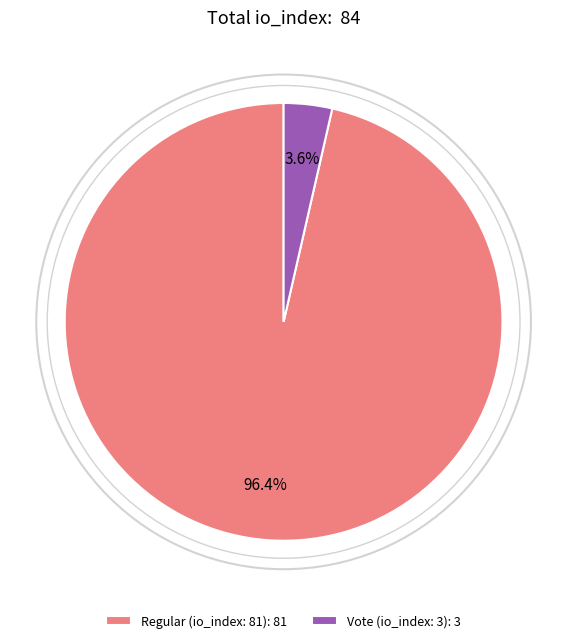

Which has a higher value, Vote (io_index: 3): 3 or Regular (io_index: 81): 81?

Regular (io_index: 81): 81